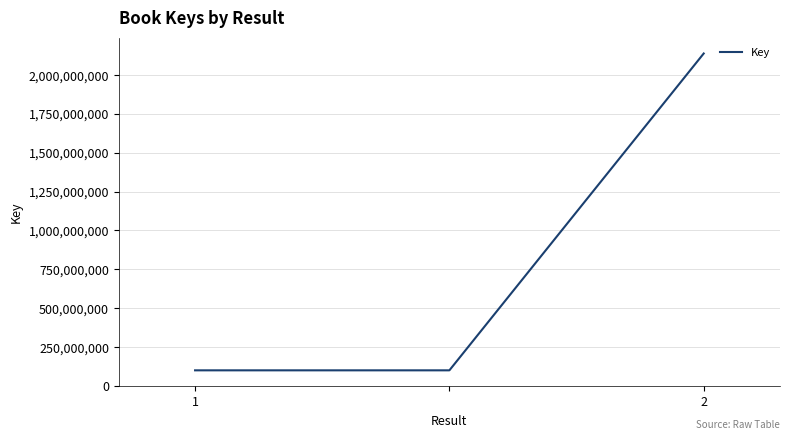

What is the sum of all values?

2339028375